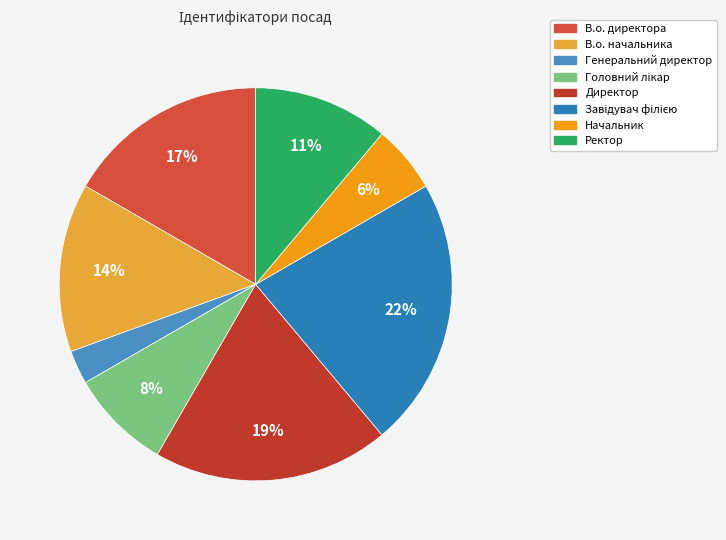

What percentage is the Завідувач філією slice, to the nearest percent?

22%